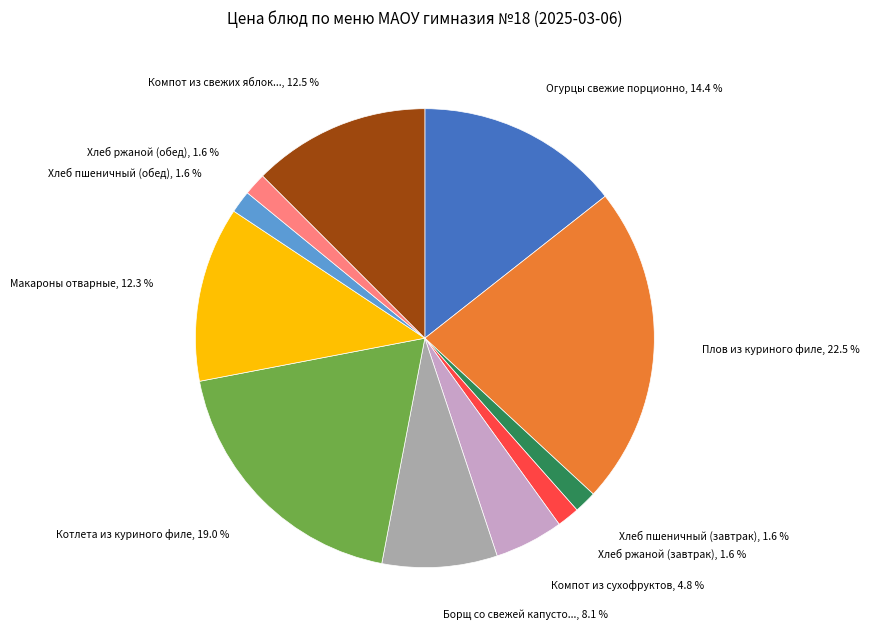

Is there a majority slice in this chart?

No